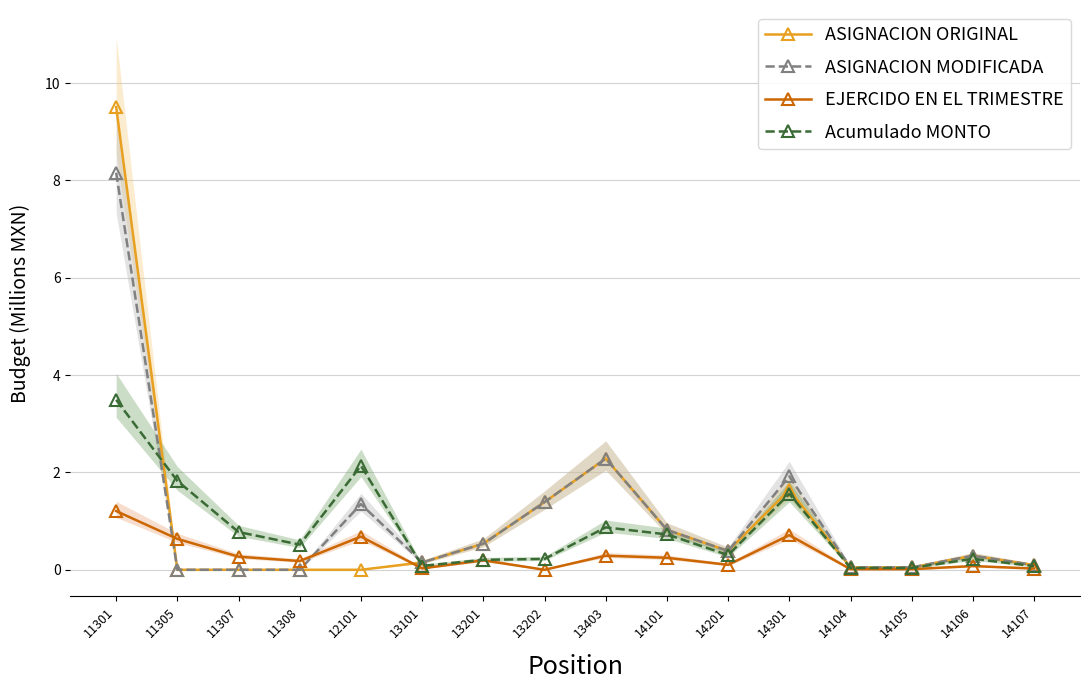

What position from the right is 14201?

6